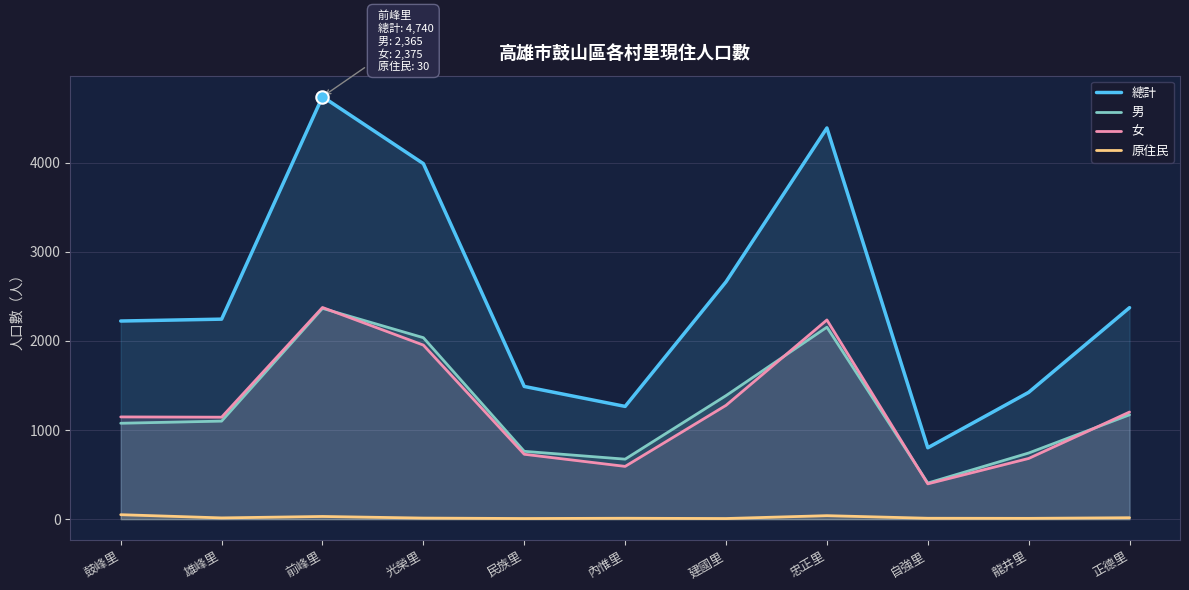

Which series reaches the maximum Y coordinate?

總計